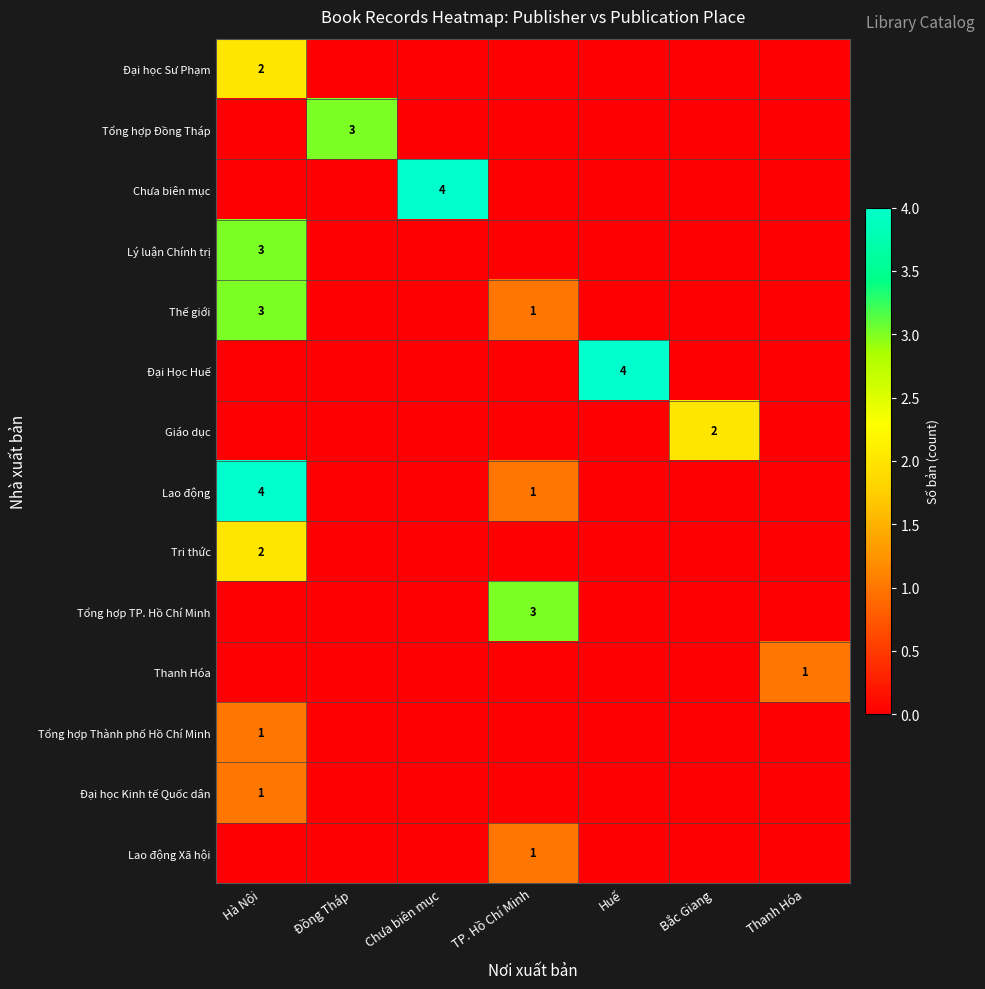

The Lao động series shows 4 at Hà Nội. True or false?

True